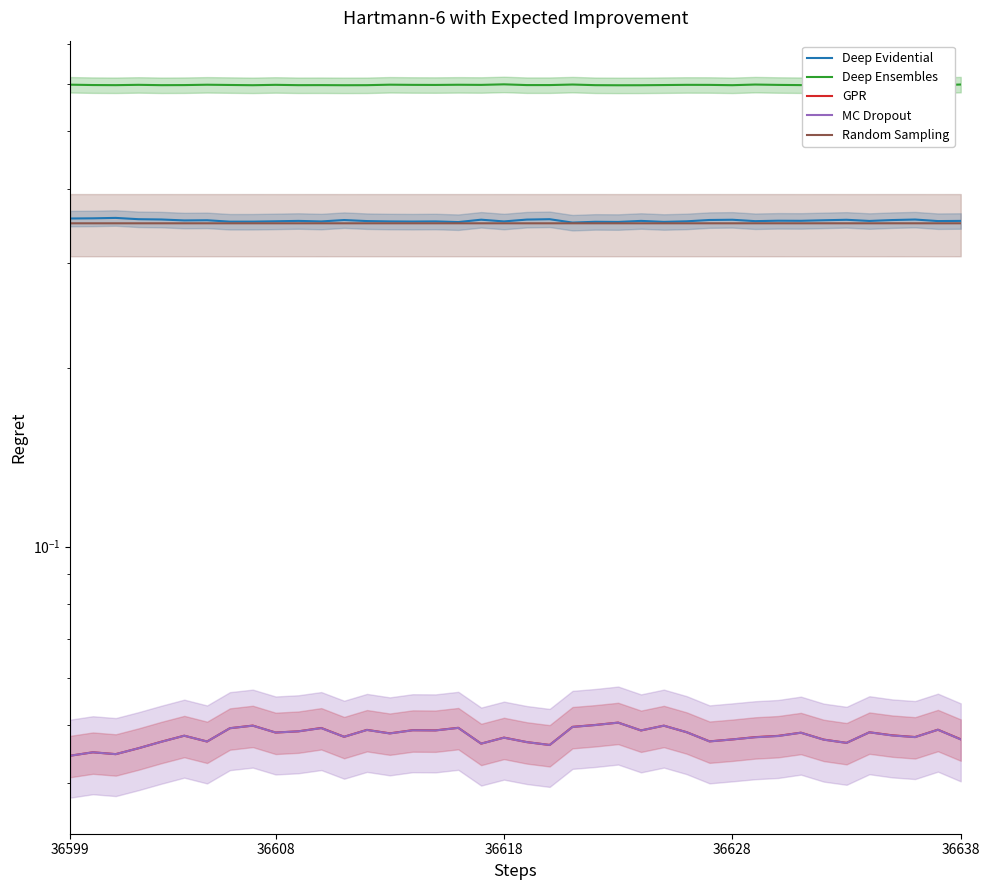

Count the number of categories in the chart.

40